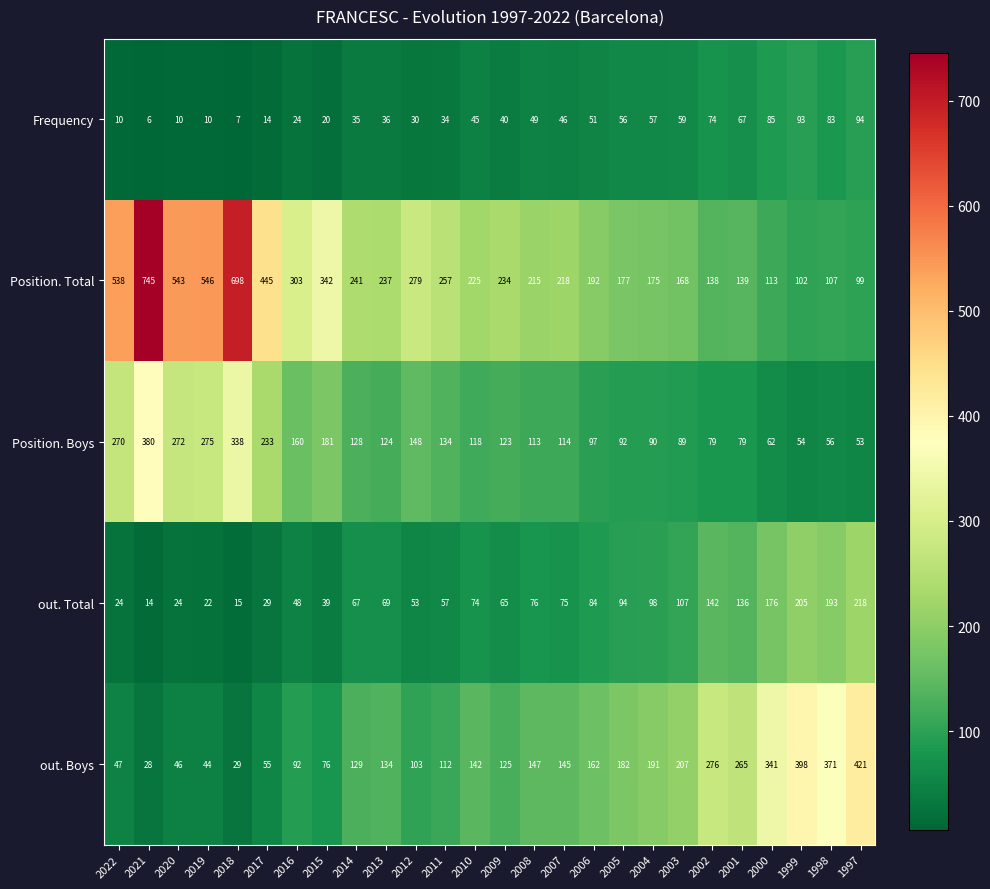

Rank the categories by out. Boys value from lowest to highest.

2021, 2018, 2019, 2020, 2022, 2017, 2015, 2016, 2012, 2011, 2009, 2014, 2013, 2010, 2007, 2008, 2006, 2005, 2004, 2003, 2001, 2002, 2000, 1998, 1999, 1997